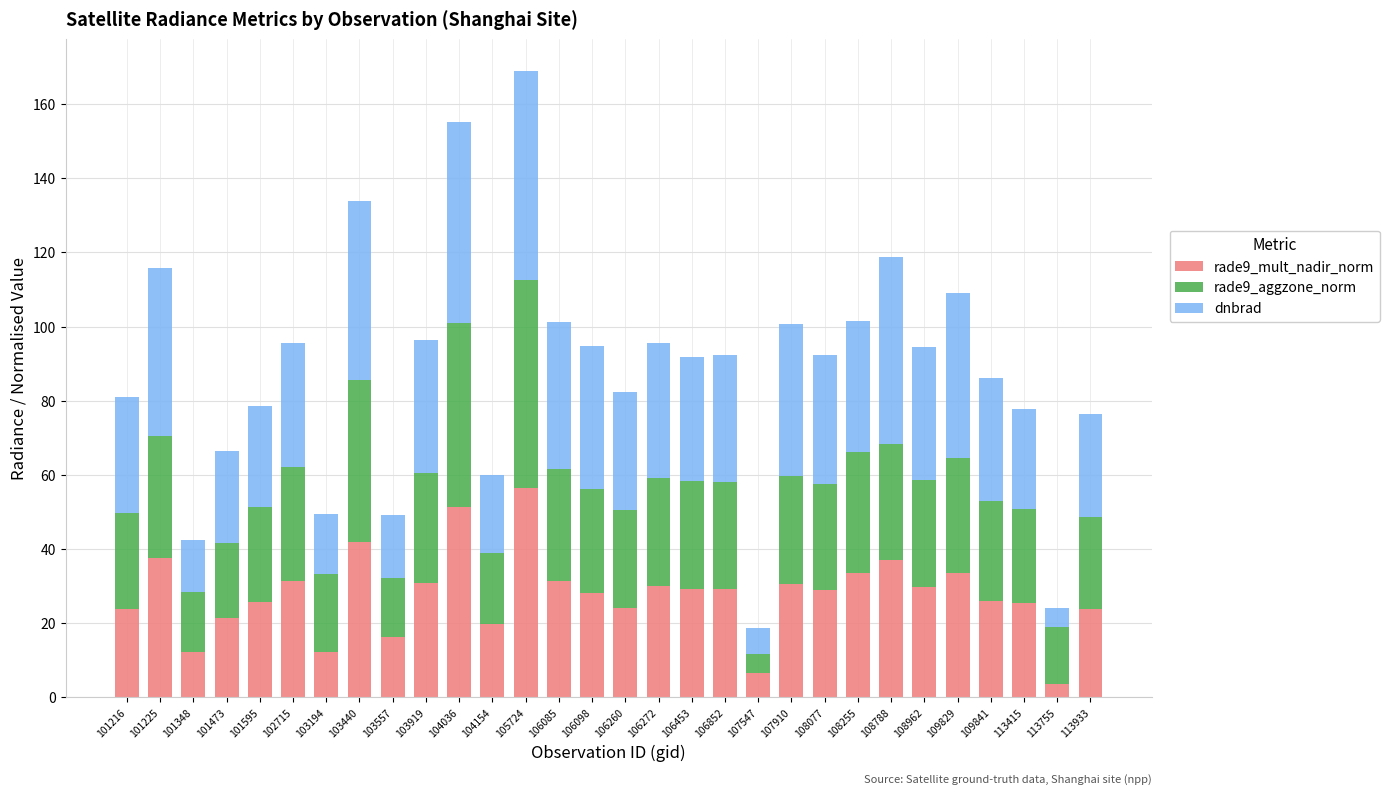

What is the difference between the maximum and minimum values in the rade9_mult_nadir_norm series?

52.6